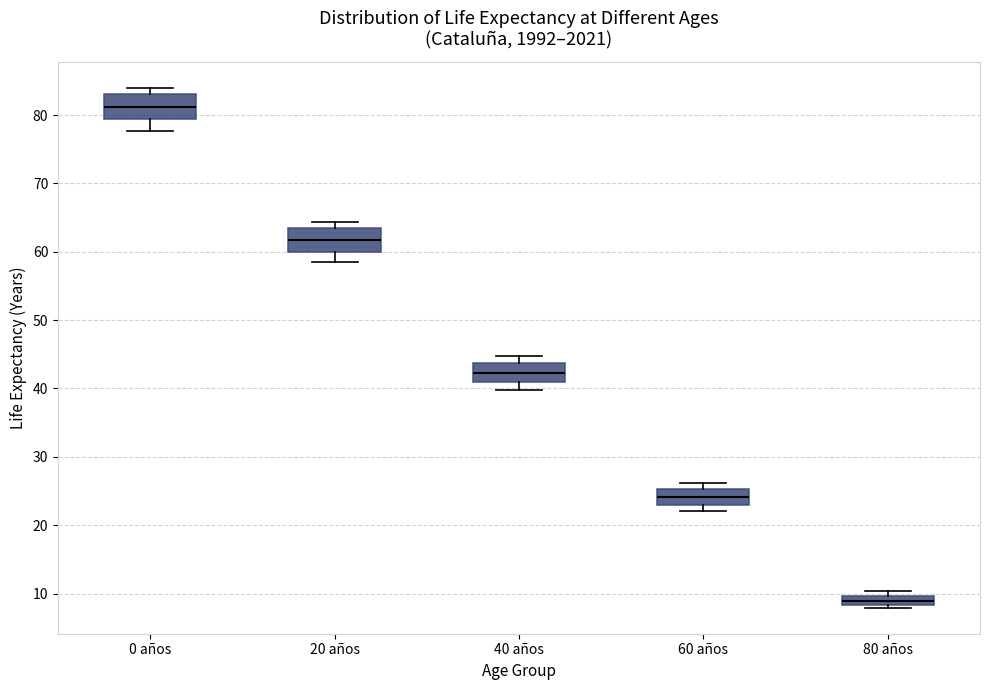

Which box's median line is the highest?

0 años